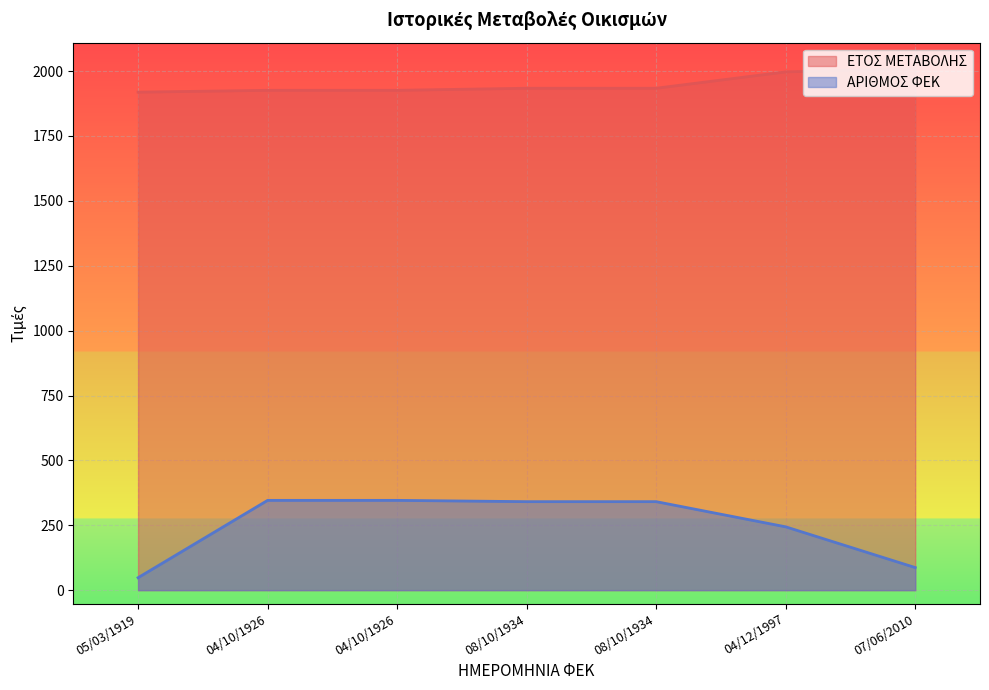

At which category is the sum across all series the highest?

08/10/1934